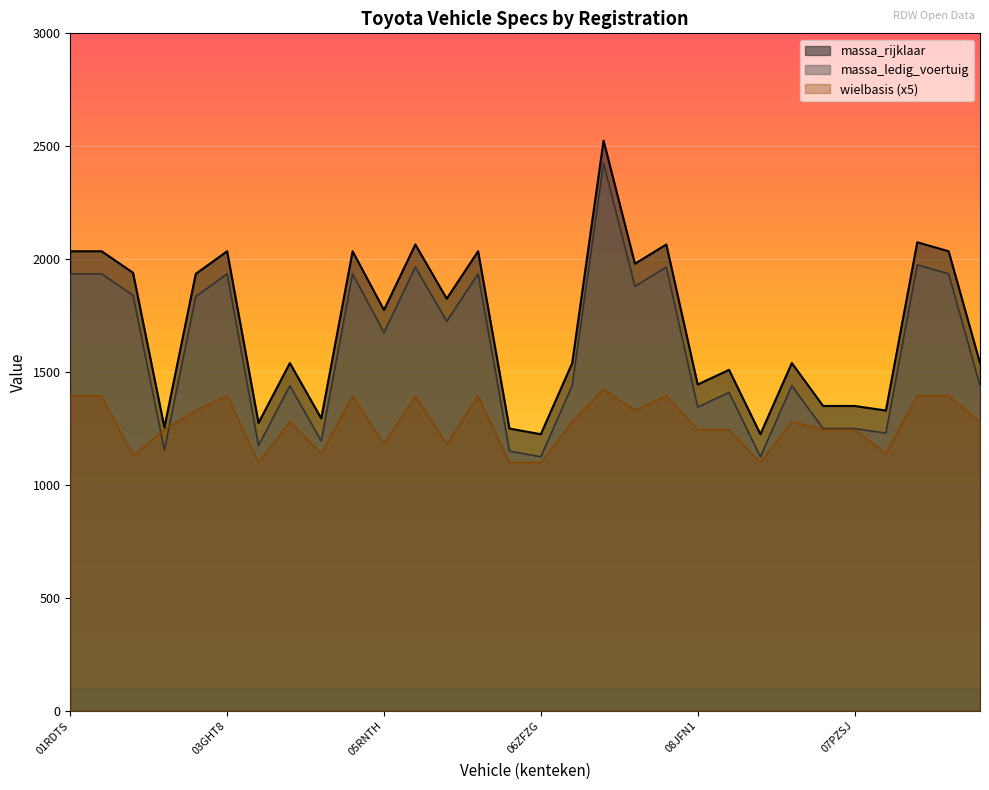

At 06RRPS, list the series in order from largest to smallest.

massa_ledig_voertuig, massa_rijklaar, wielbasis